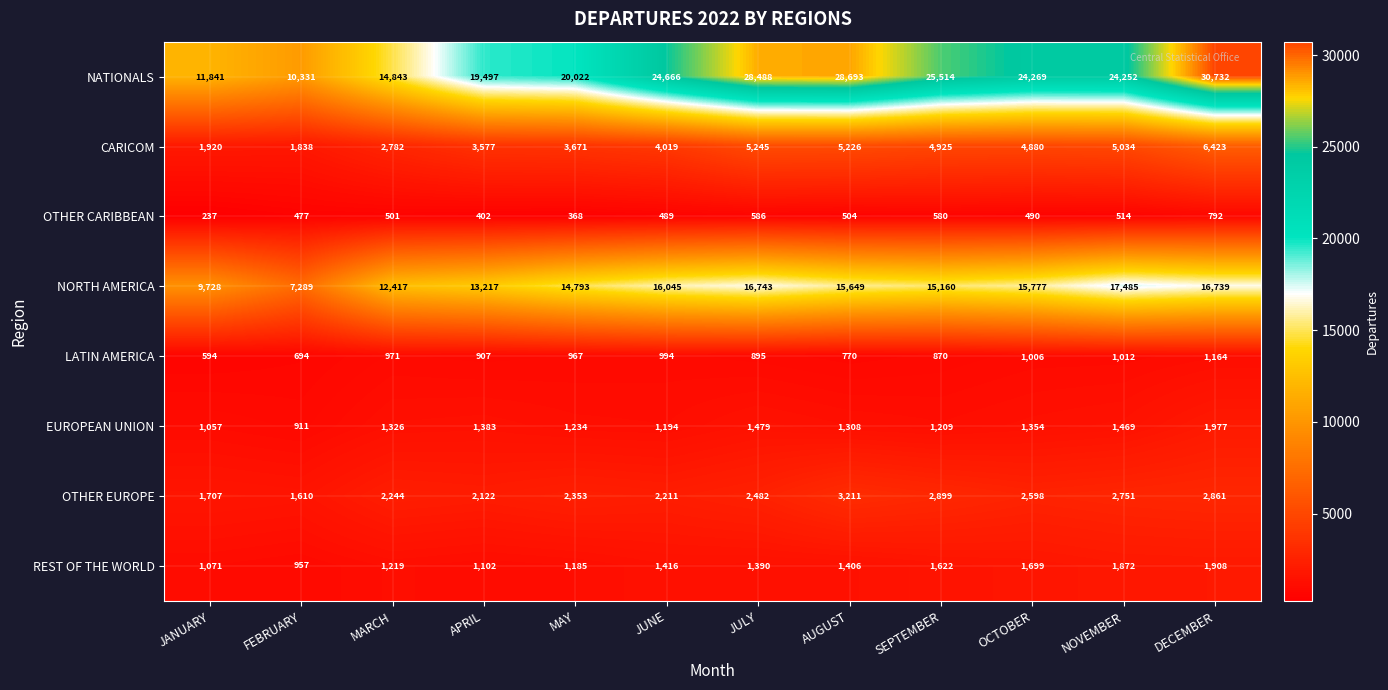

The value of NATIONALS at APRIL is 19497. True or false?

True